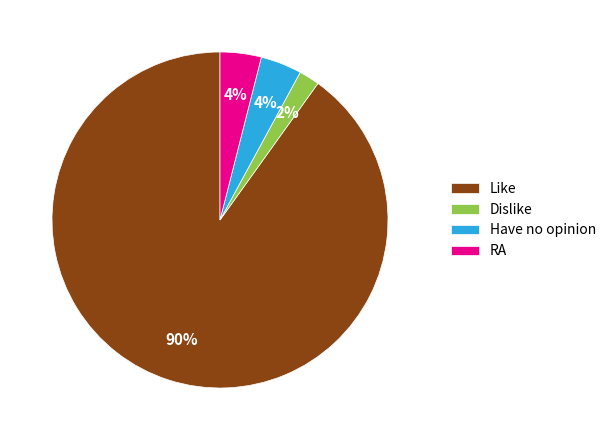

To the nearest percent, what percentage of the pie is RA?

4%